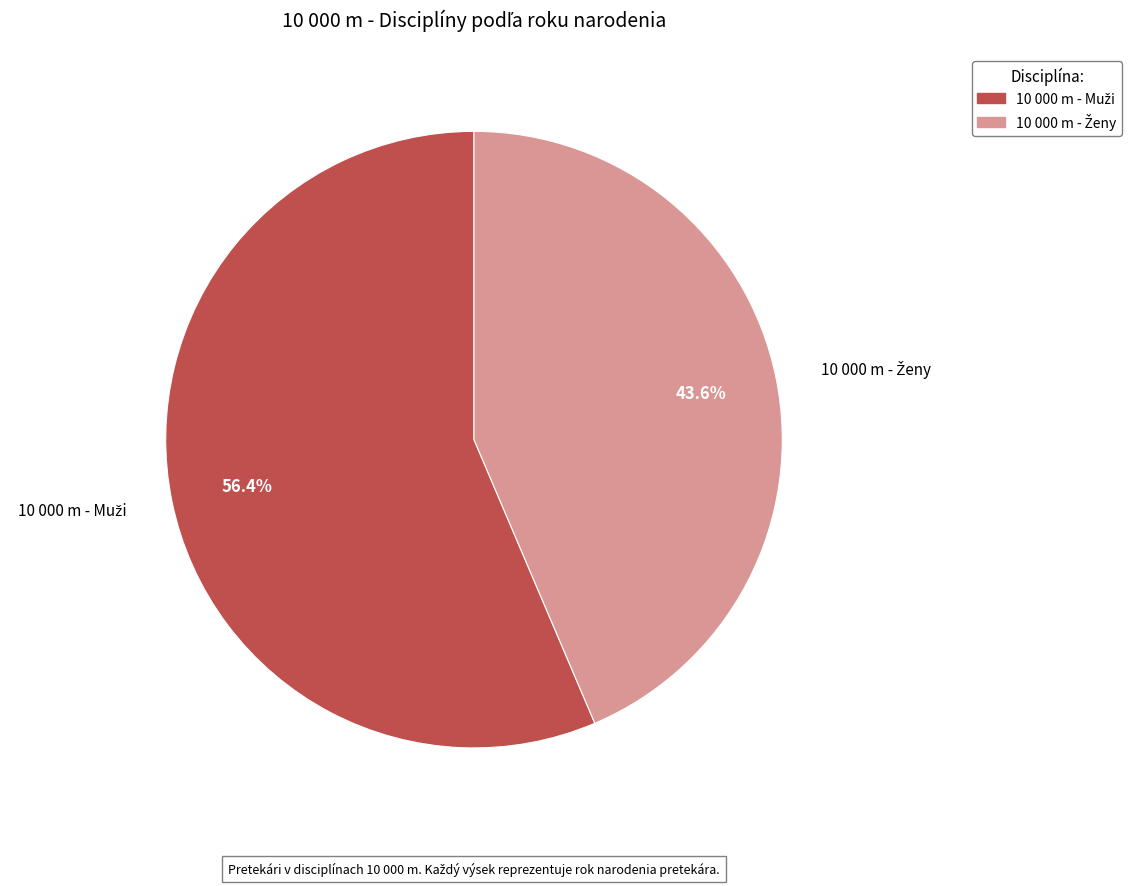

To the nearest percent, what is the average slice percentage?

50%